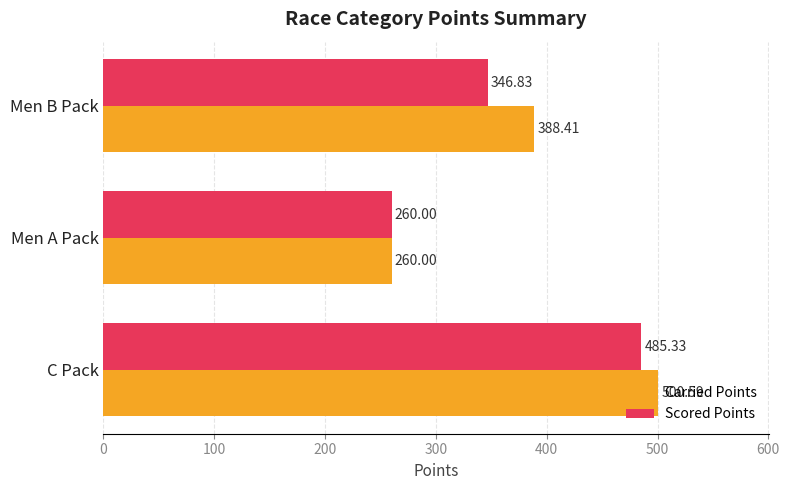

At which category is the sum across all series the highest?

C Pack